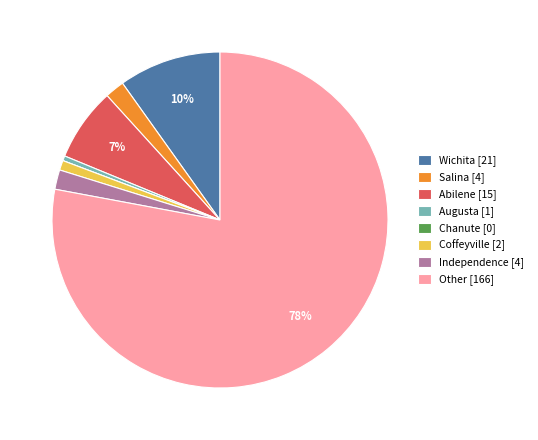

True or false: Wichita accounts for 10% of the total.

True